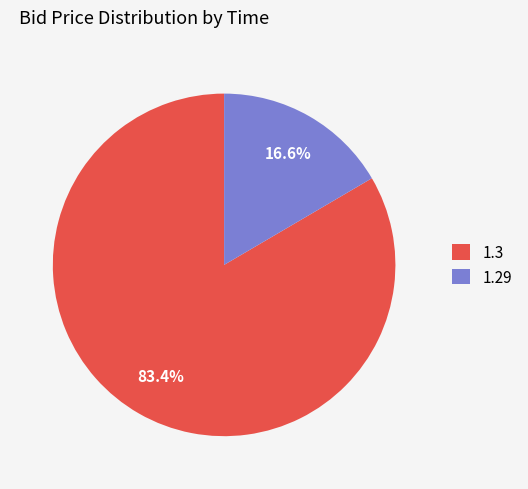

Between 1.29 and 1.3, which is larger?

1.3